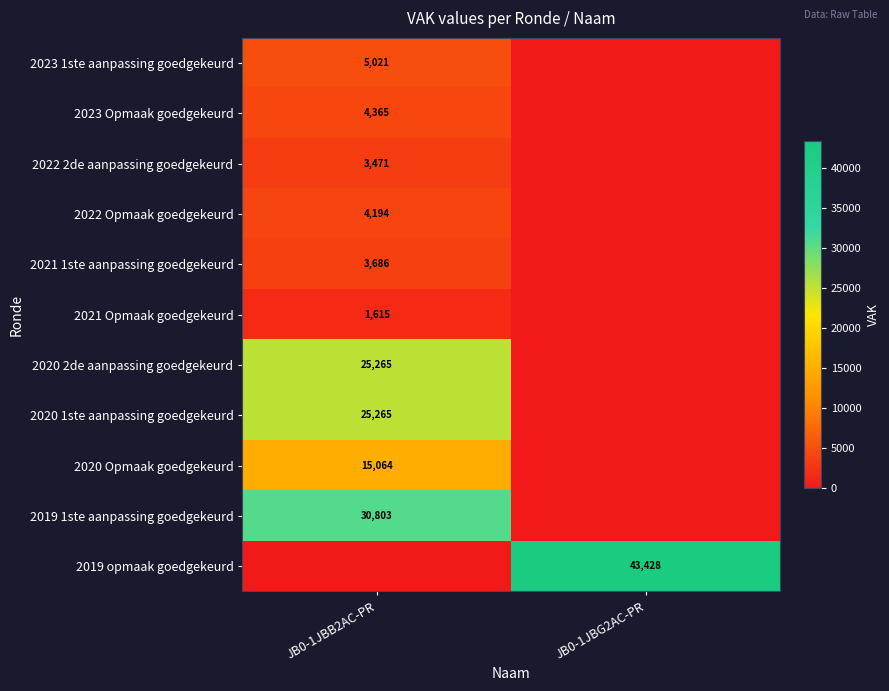

How many distinct data groups are displayed?

11